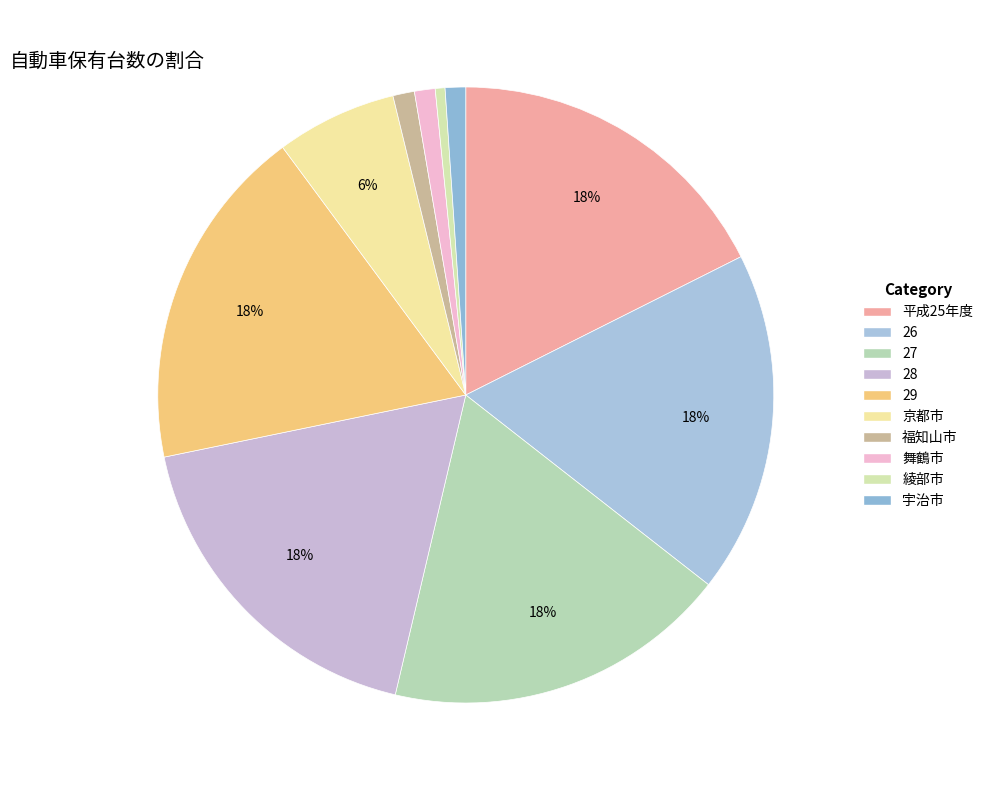

Count the number of slices in the pie.

10